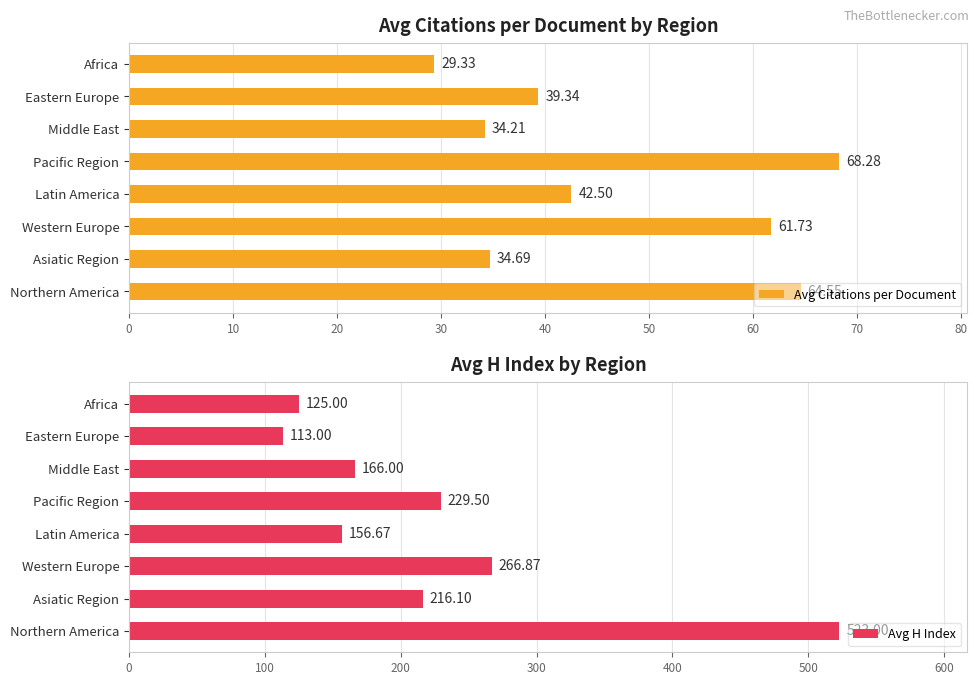

What is the average value of the Avg Citations per Document series?

46.8